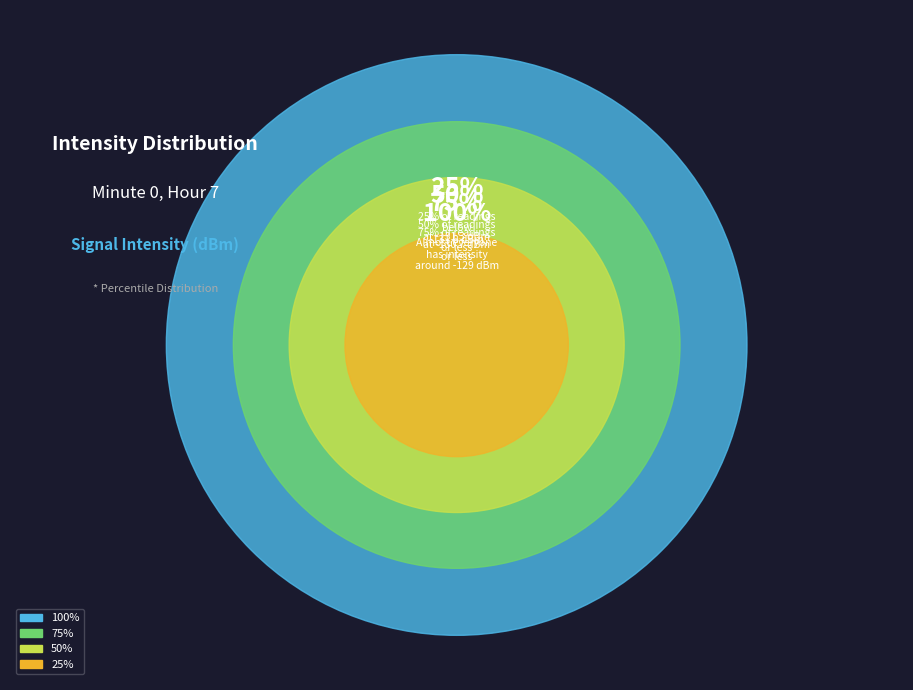

Is 34 the majority of the pie?

No